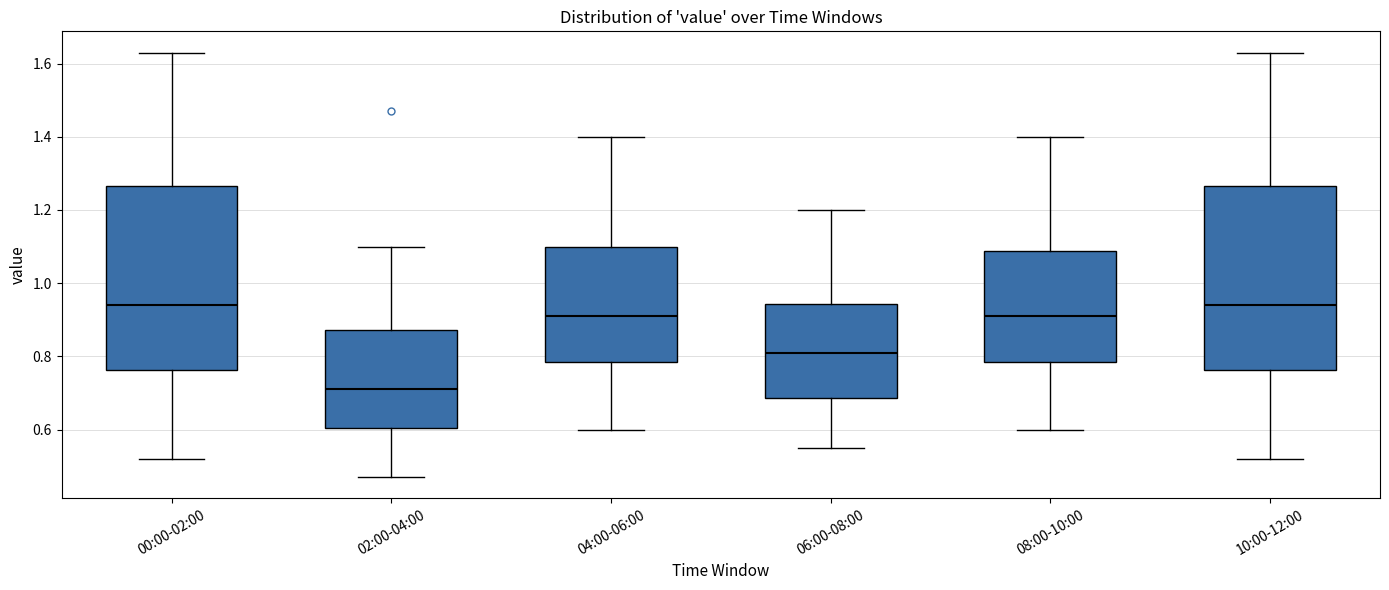

Reading left to right, transcribe this box plot: for each box, give where its median line is, the range the box spans, and where its two whiskers end, as read against the y-axis. The values are not printed on the chart, so give them approximately, as read against the axis.

00:00-02:00: median 0.94, box 0.76 to 1.26, whiskers 0.52 to 1.64
02:00-04:00: median 0.72, box 0.60 to 0.88, whiskers 0.48 to 1.10
04:00-06:00: median 0.92, box 0.78 to 1.10, whiskers 0.60 to 1.40
06:00-08:00: median 0.82, box 0.68 to 0.94, whiskers 0.56 to 1.20
08:00-10:00: median 0.92, box 0.78 to 1.08, whiskers 0.60 to 1.40
10:00-12:00: median 0.94, box 0.76 to 1.26, whiskers 0.52 to 1.64